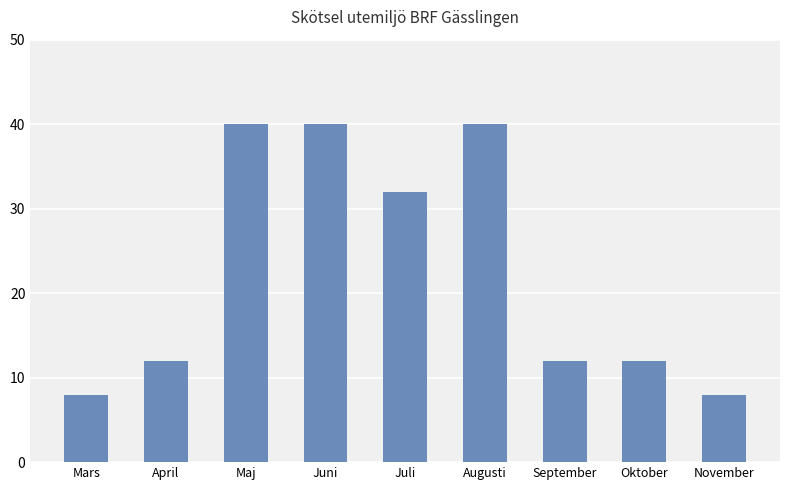

Which has a higher value, Juli or Juni?

Juni